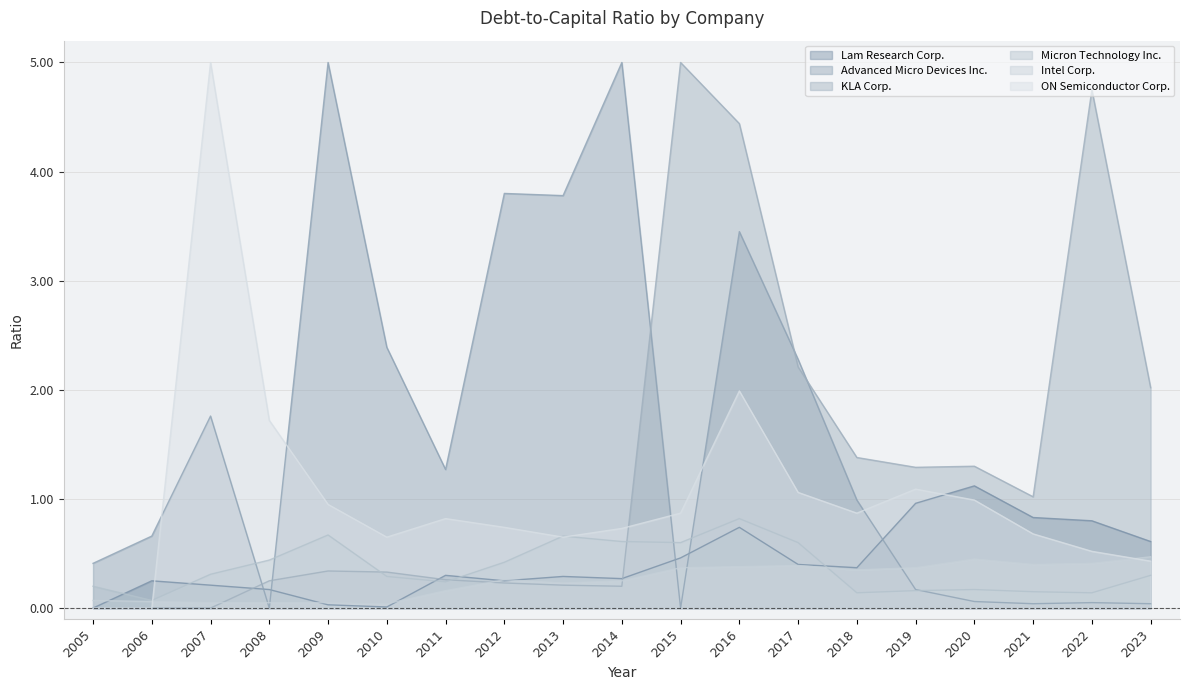

At how many categories does at least one series exceed 0?

19